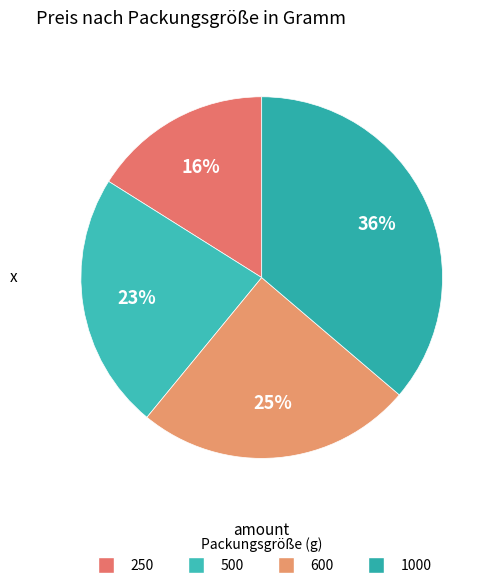

How many segments does this pie chart have?

4